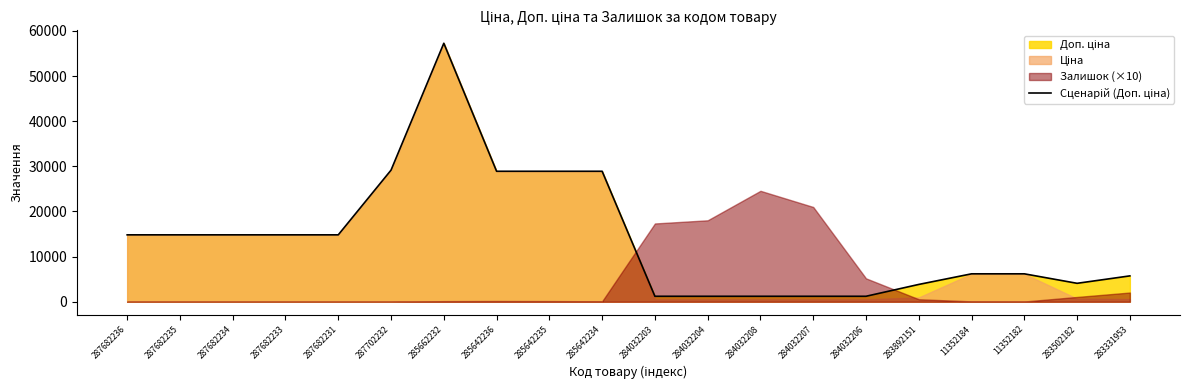

Rank the categories by value from highest to lowest.

285662232, 287702232, 285642236, 285642235, 285642234, 287682236, 287682235, 287682234, 287682233, 287682231, 11352184, 11352182, 283331953, 283502182, 283892151, 284032203, 284032204, 284032208, 284032207, 284032206